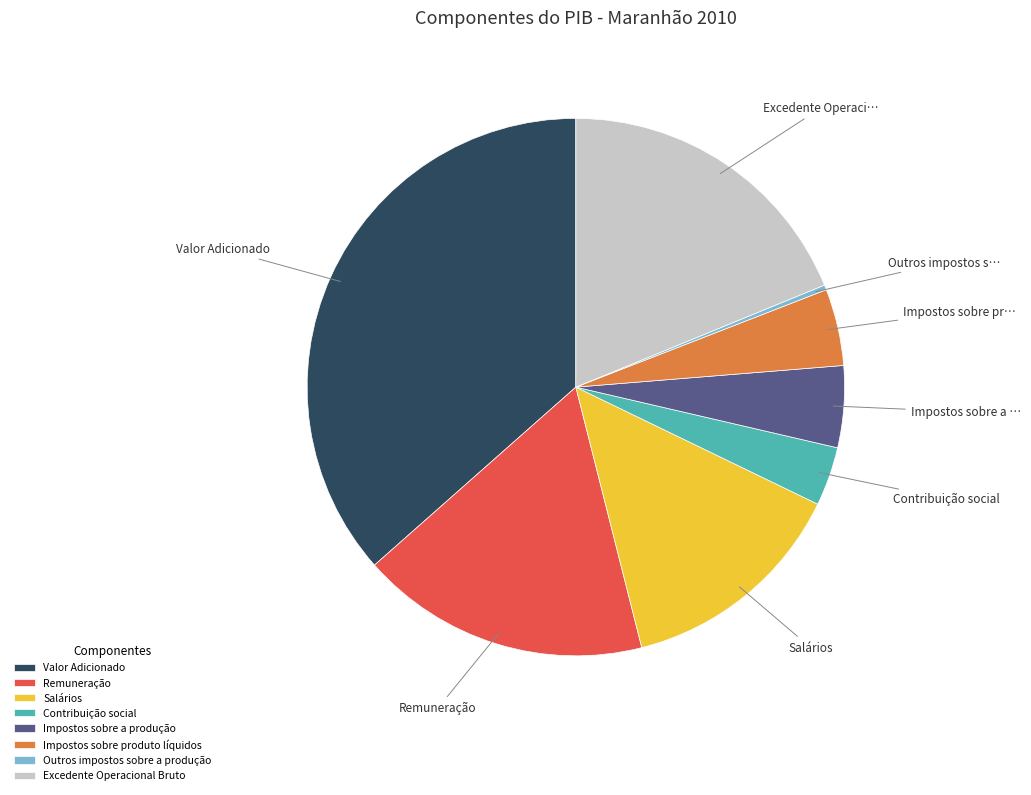

Combined, do Remuneração and Excedente Operacional Bruto account for over 50%?

No